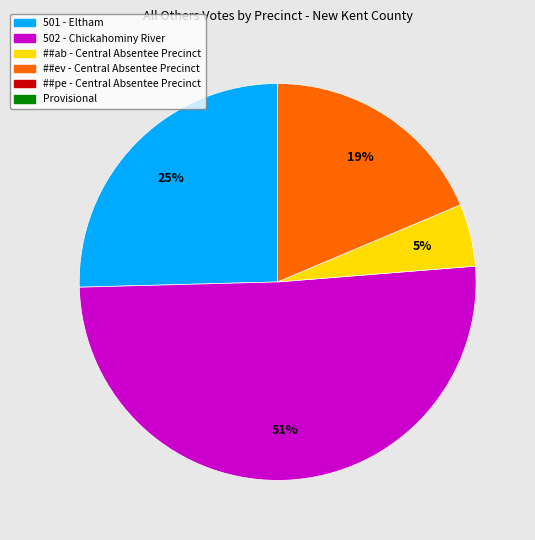

Does 502 - Chickahominy River represent more than half of the total?

Yes